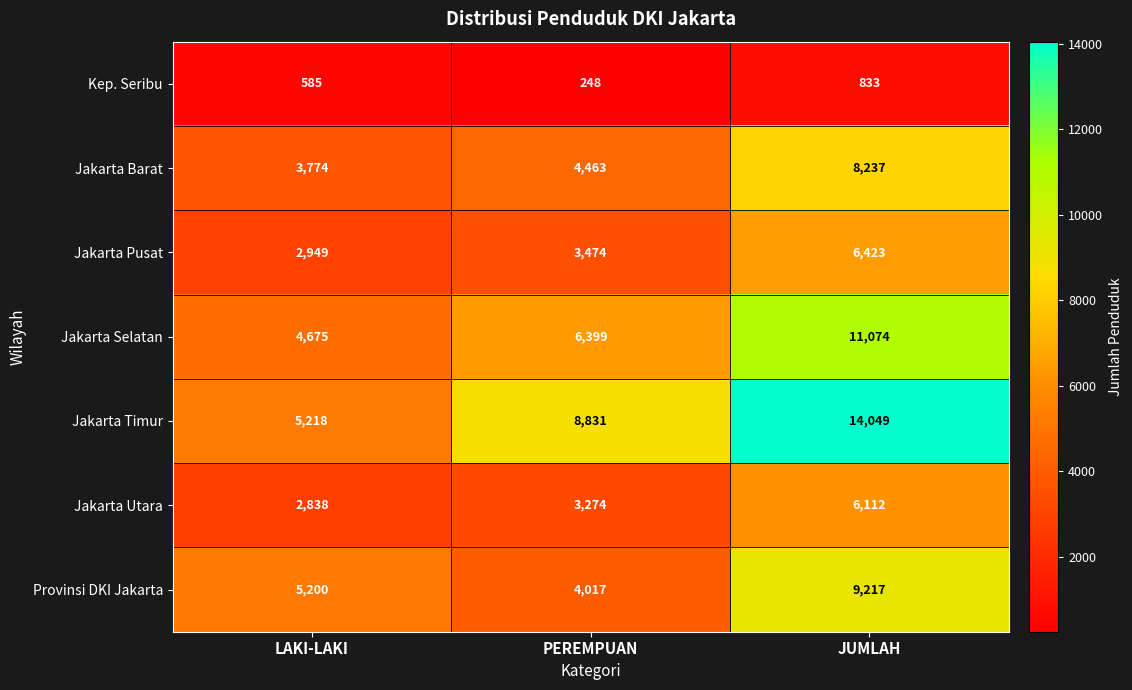

Is it true that Provinsi DKI Jakarta equals 2275 at PEREMPUAN?

False